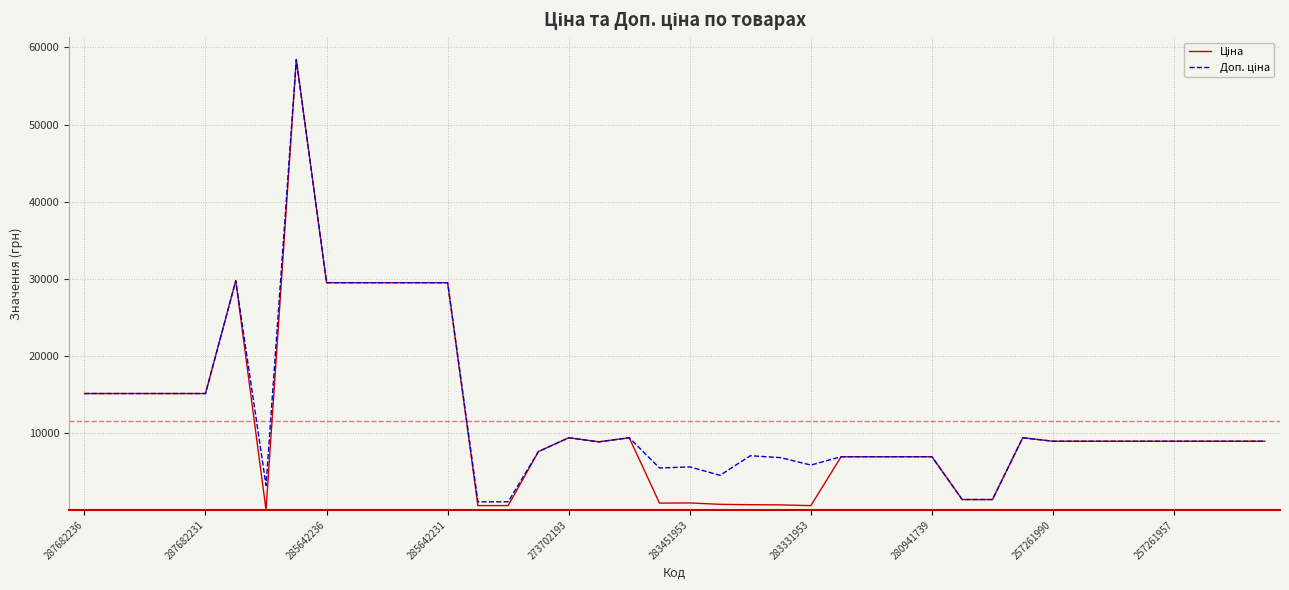

Reading left to right, transcribe all the data shown in this chart.

Ціна: 15120.0	15120.0	15120.0	15120.0	15120.0	29747.2	32.0	58426.5	29491.5	29491.5	29491.5	29491.5	29491.5	589.9	589.9	7596.5	9384.0	8856.7	9384.0	910.4	934.5	752.2	705.1	681.0	584.4	6925.7	6925.7	6925.7	6925.7	1375.4	1375.4	9384.0	8934.1	8934.1	8934.1	8934.1	8934.1	8934.1	8934.1	8934.1
Доп. ціна: 15120.0	15120.0	15120.0	15120.0	15120.0	29747.2	3205.0	58426.5	29491.5	29491.5	29491.5	29491.5	29491.5	1081.7	1081.7	7596.5	9384.0	8856.7	9384.0	5462.3	5607.2	4513.3	7051.3	6809.8	5843.9	6925.7	6925.7	6925.7	6925.7	1375.0	1375.0	9384.0	8934.1	8934.1	8934.1	8934.1	8934.1	8934.1	8934.1	8934.1